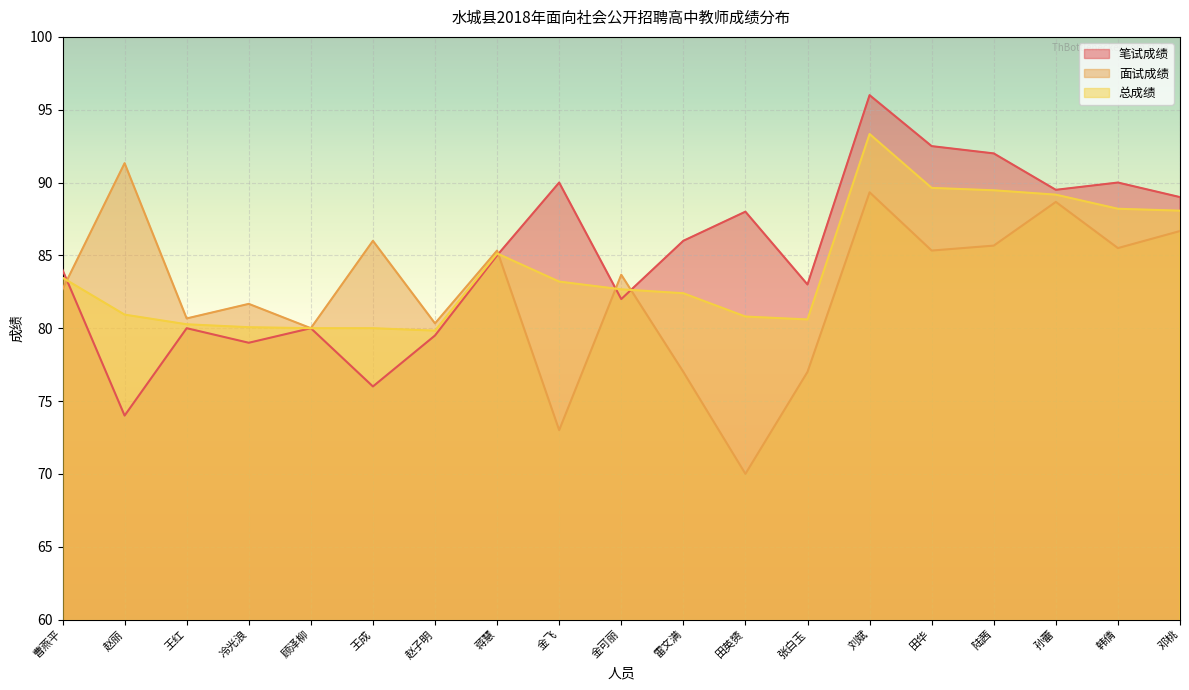

How many times do 总成绩 and 面试成绩 cross each other?

4